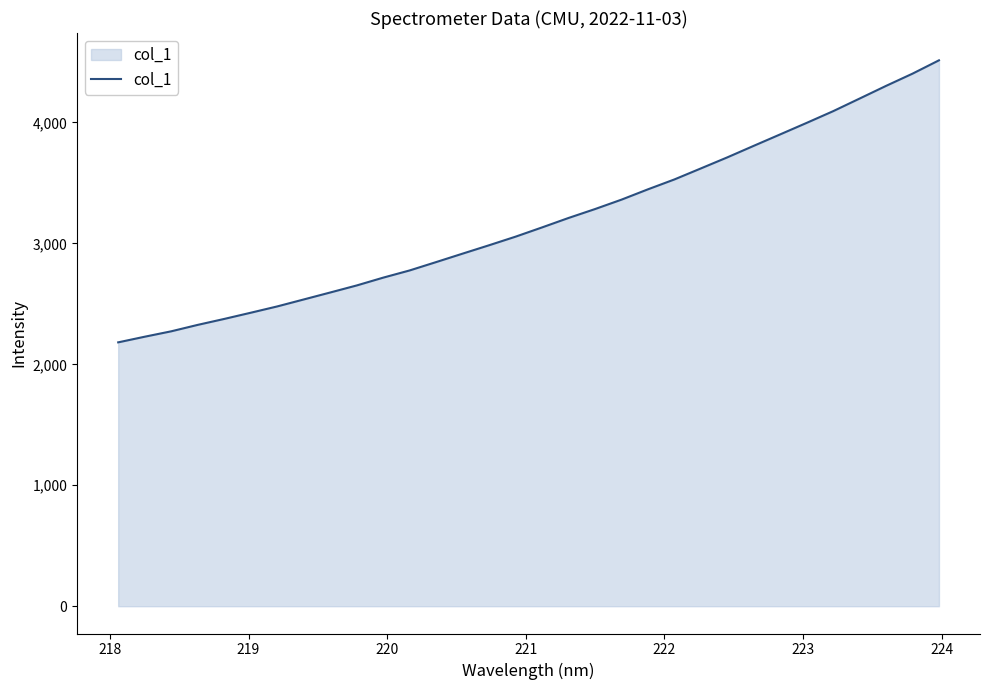

What is the greatest value displayed?

4513.6